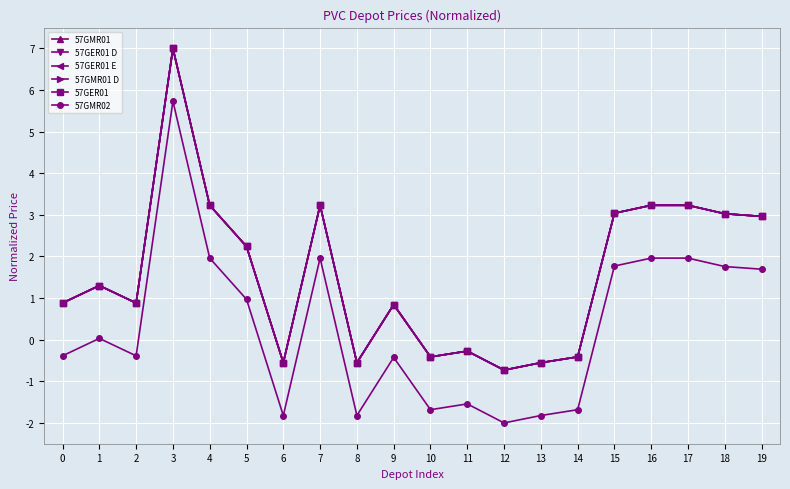

In 57GMR02, how many points are lower than both neighbors (excluding endpoints)?

5